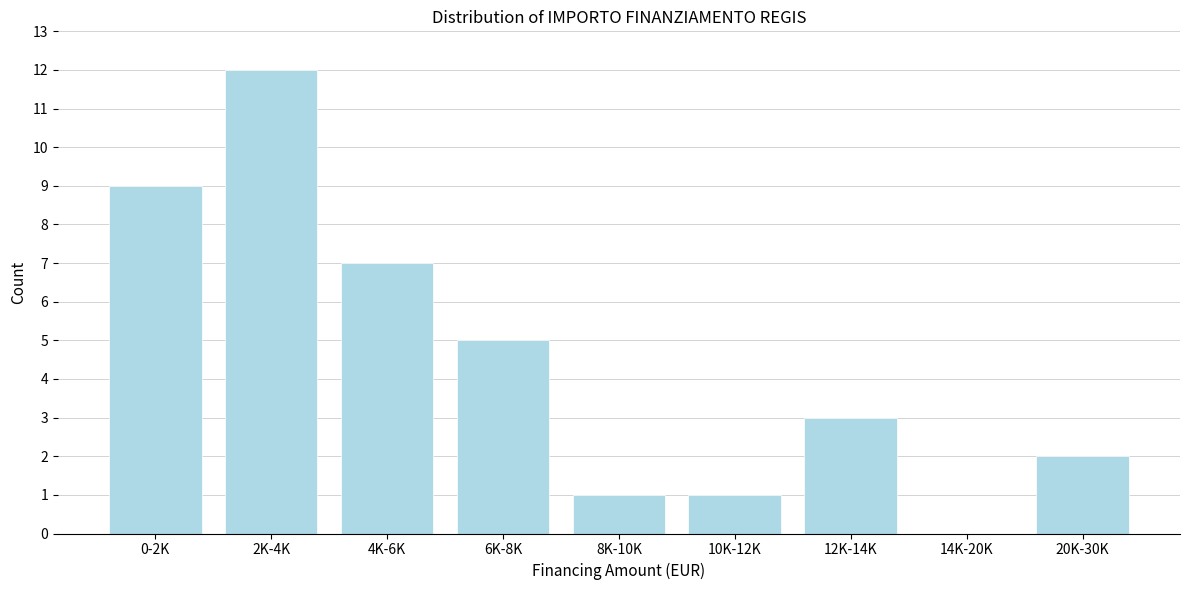

Reading left to right, list all the values displayed in this chart.

0-2K=9	2K-4K=12	4K-6K=7	6K-8K=5	8K-10K=1	10K-12K=1	12K-14K=3	14K-20K=0	20K-30K=2